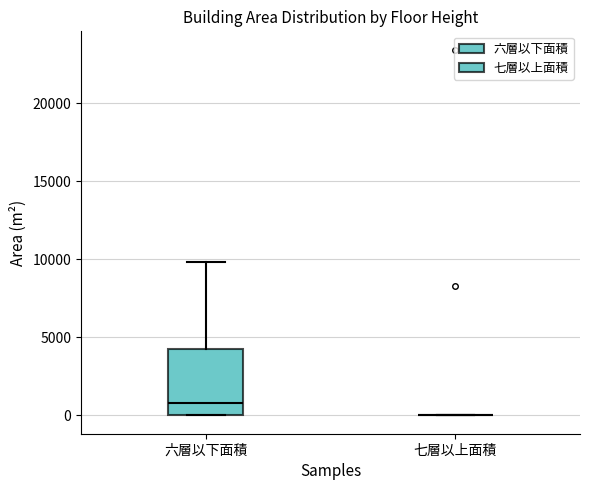

Reading left to right, read every box against the y-axis: the position of its median line, the range the box covers, and the ends of its whiskers. The values are not printed on the chart, so give them approximately, as read against the axis.

六層以下面積: median 1000, box 0 to 4000, whiskers 0 to 10000
七層以上面積: box collapsed to a line at 0, whiskers 0 to 0